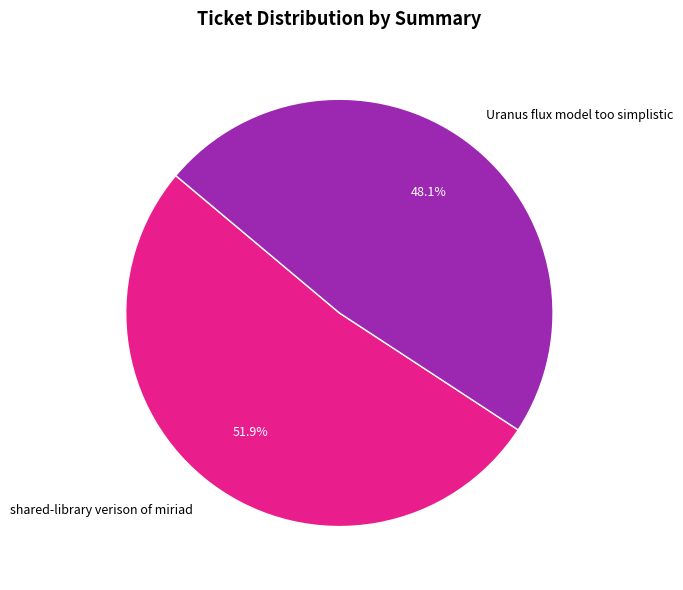

Which category has the biggest portion of the pie?

shared-library verison of miriad